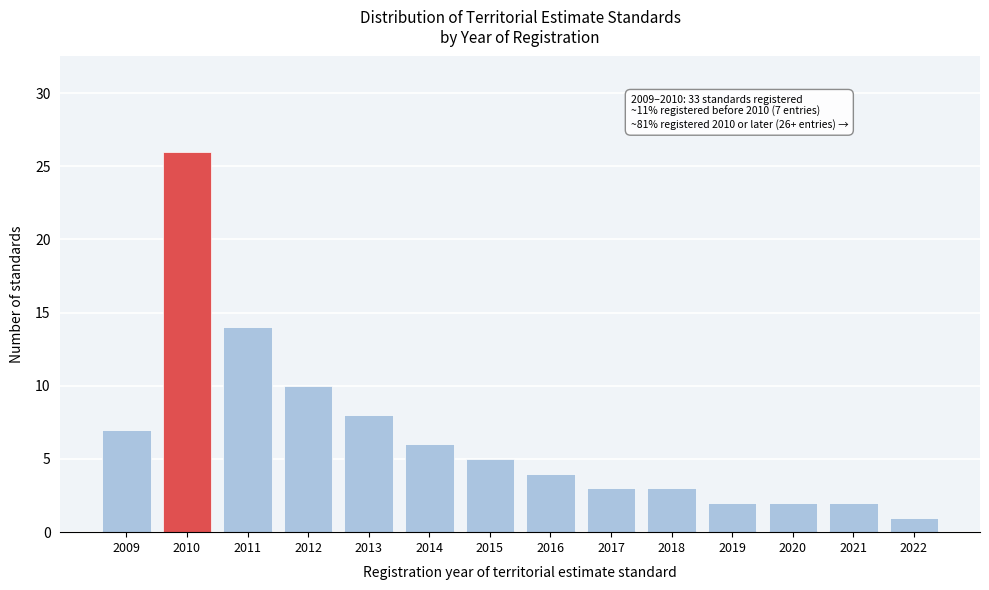

Reading left to right, extract all data points from this chart.

2009=7	2010=26	2011=14	2012=10	2013=8	2014=6	2015=5	2016=4	2017=3	2018=3	2019=2	2020=2	2021=2	2022=1